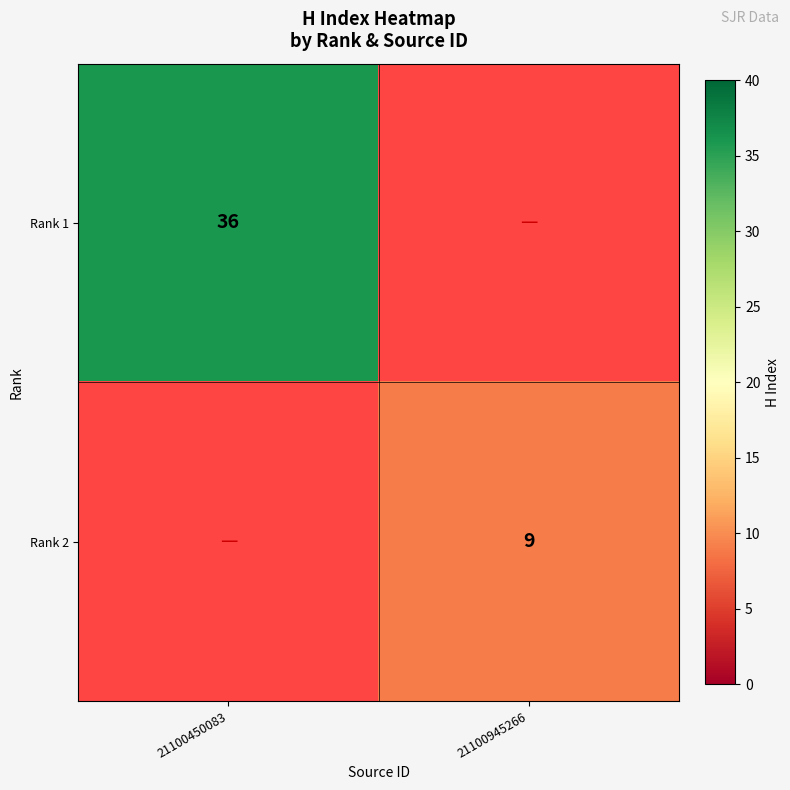

The value of Rank 1 at 21100450083 is 14. True or false?

False